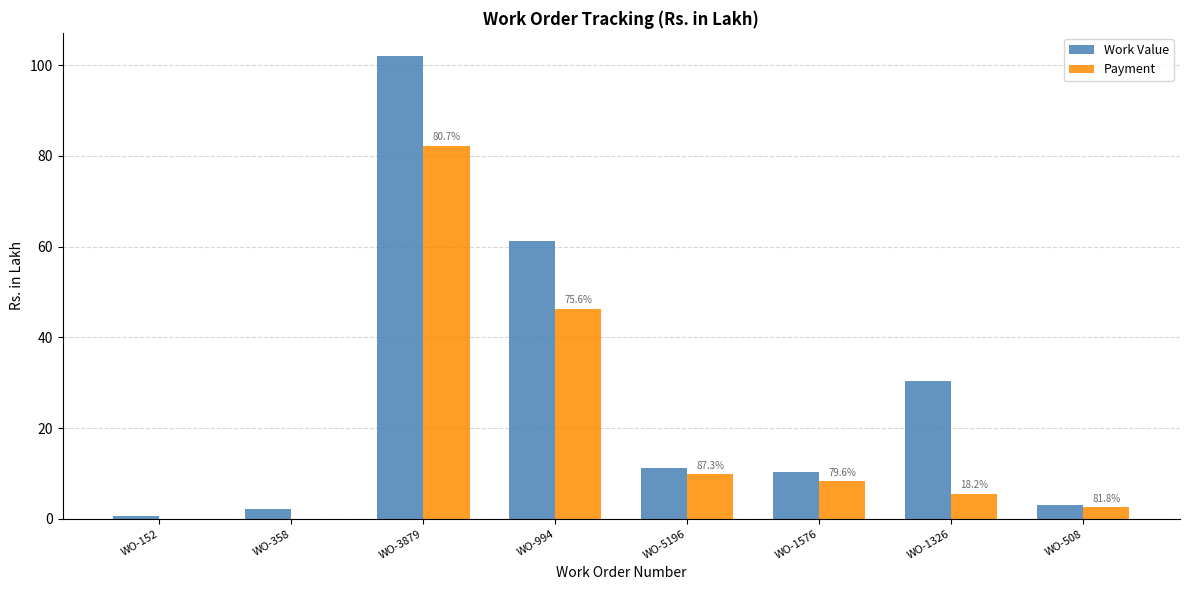

The Payment series shows 9.8 at WO-5196. True or false?

True